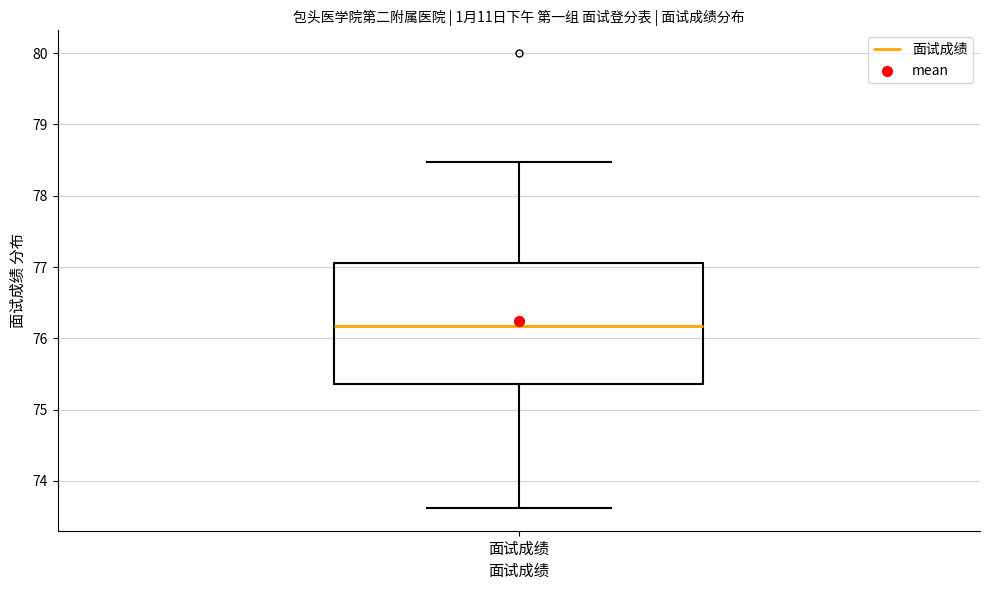

Transcribe this box plot: give where the median line is, the range the box spans, and where the two whiskers end, as read against the y-axis. The values are not printed on the chart, so give them approximately, as read against the axis.

median 76.2, box 75.4 to 77.1, whiskers 73.6 to 78.5